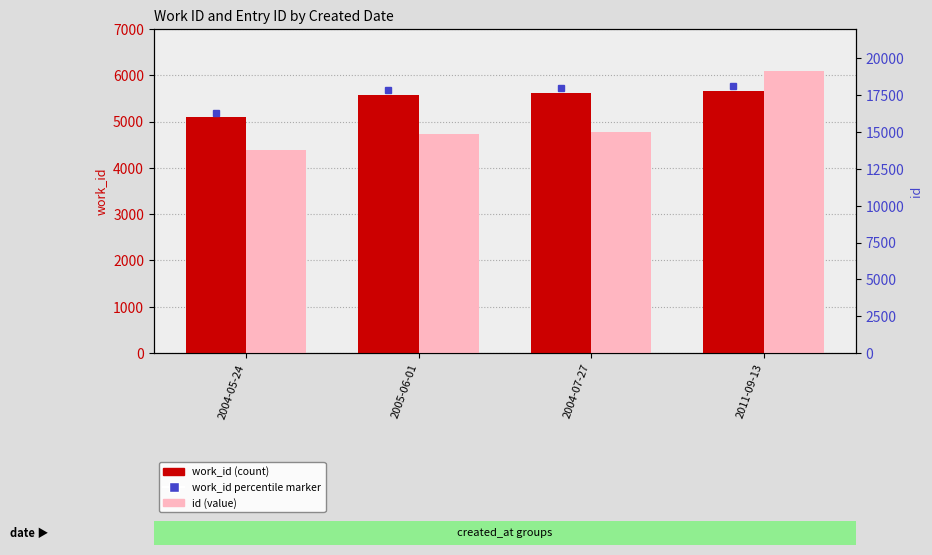

How many categories are shown in the chart?

4